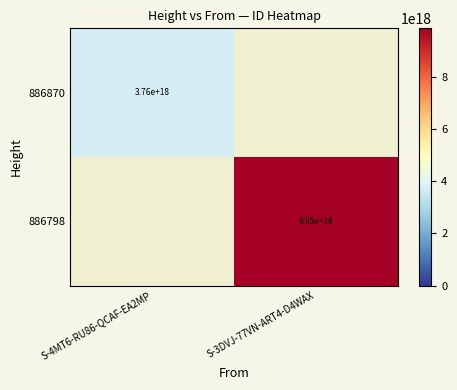

The value of 886870 at S-4MT6-RU86-QCAF-EA2MP is 5069162822401282048. True or false?

False